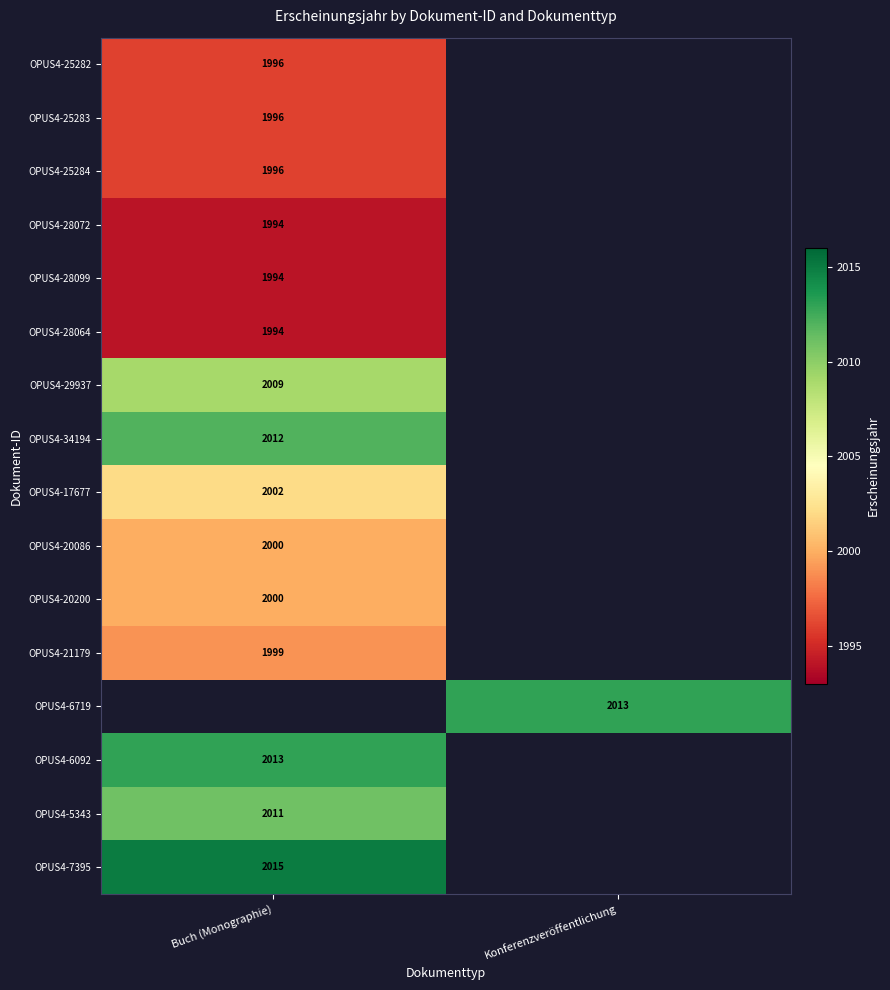

Is it true that OPUS4-20086 equals 2870 at Buch (Monographie)?

False